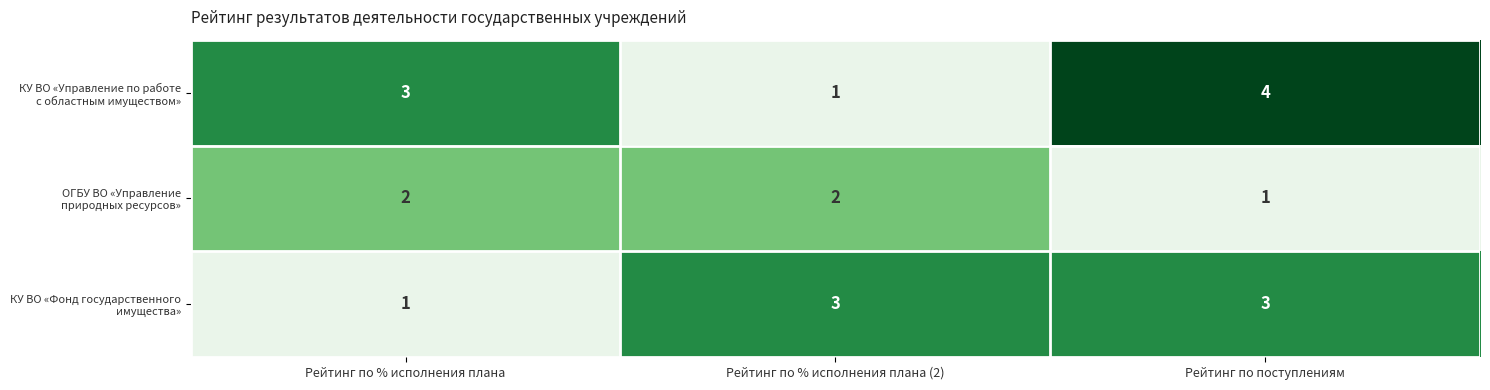

At which category is the sum across all series the highest?

Рейтинг по поступлениям